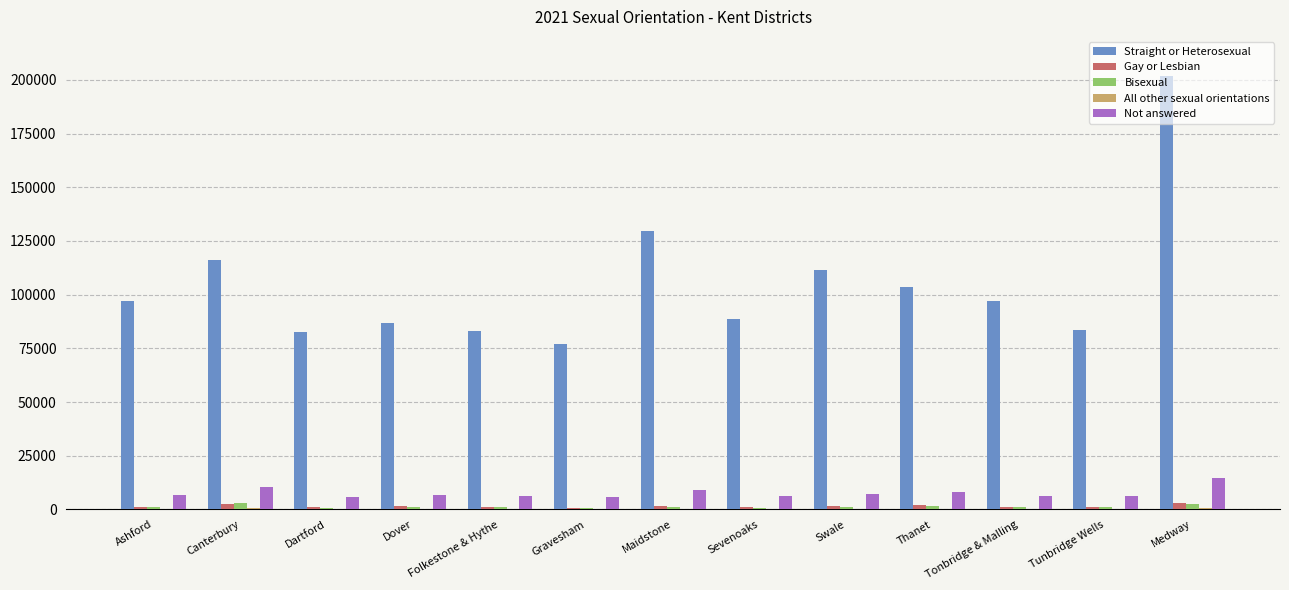

Which category has the highest value across all series?

Medway